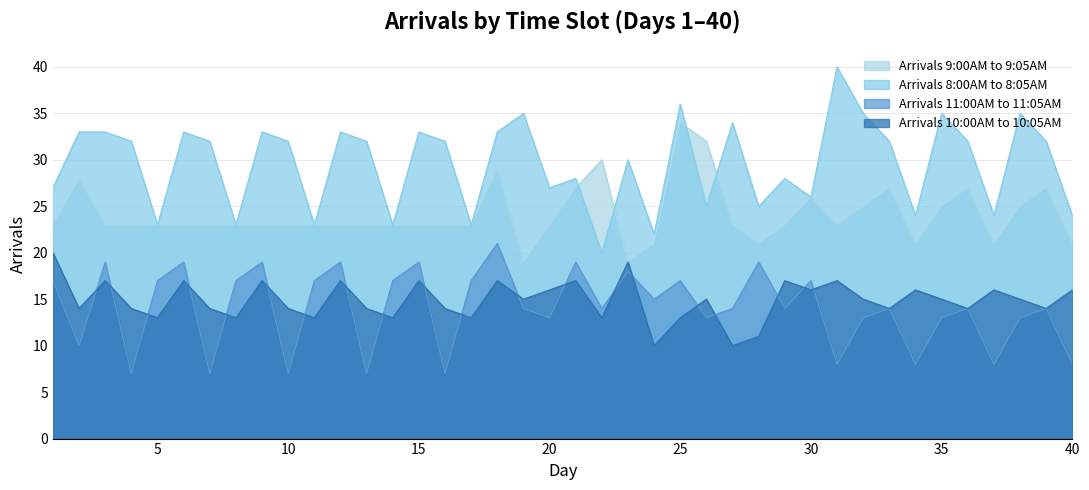

Which category has the lowest value across all series?

4